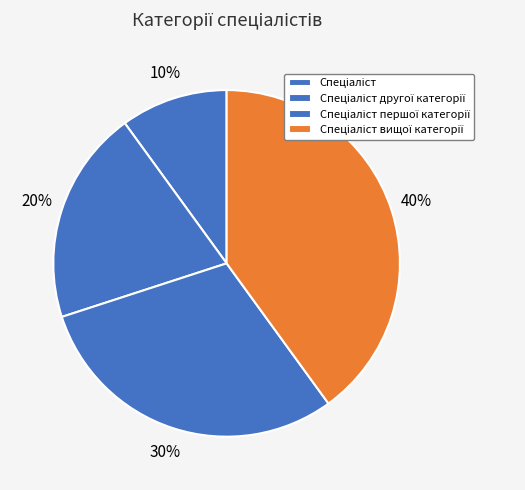

Count the number of slices in the pie.

4